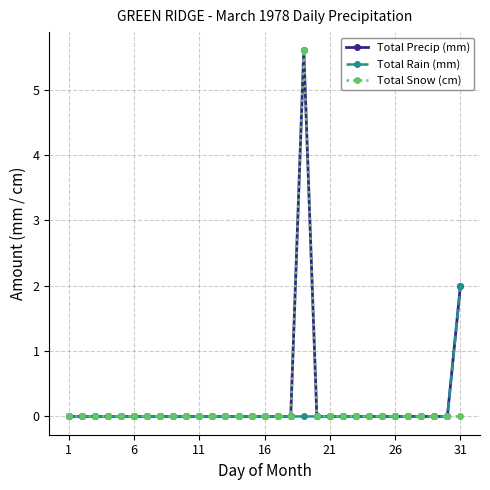

Reading left to right, what are all the values shown in this chart?

Total Precip (mm): 0.0	0.0	0.0	0.0	0.0	0.0	0.0	0.0	0.0	0.0	0.0	0.0	0.0	0.0	0.0	0.0	0.0	0.0	5.6	0.0	0.0	0.0	0.0	0.0	0.0	0.0	0.0	0.0	0.0	0.0	2.0
Total Rain (mm): 0.0	0.0	0.0	0.0	0.0	0.0	0.0	0.0	0.0	0.0	0.0	0.0	0.0	0.0	0.0	0.0	0.0	0.0	0.0	0.0	0.0	0.0	0.0	0.0	0.0	0.0	0.0	0.0	0.0	0.0	2.0
Total Snow (cm): 0.0	0.0	0.0	0.0	0.0	0.0	0.0	0.0	0.0	0.0	0.0	0.0	0.0	0.0	0.0	0.0	0.0	0.0	5.6	0.0	0.0	0.0	0.0	0.0	0.0	0.0	0.0	0.0	0.0	0.0	0.0